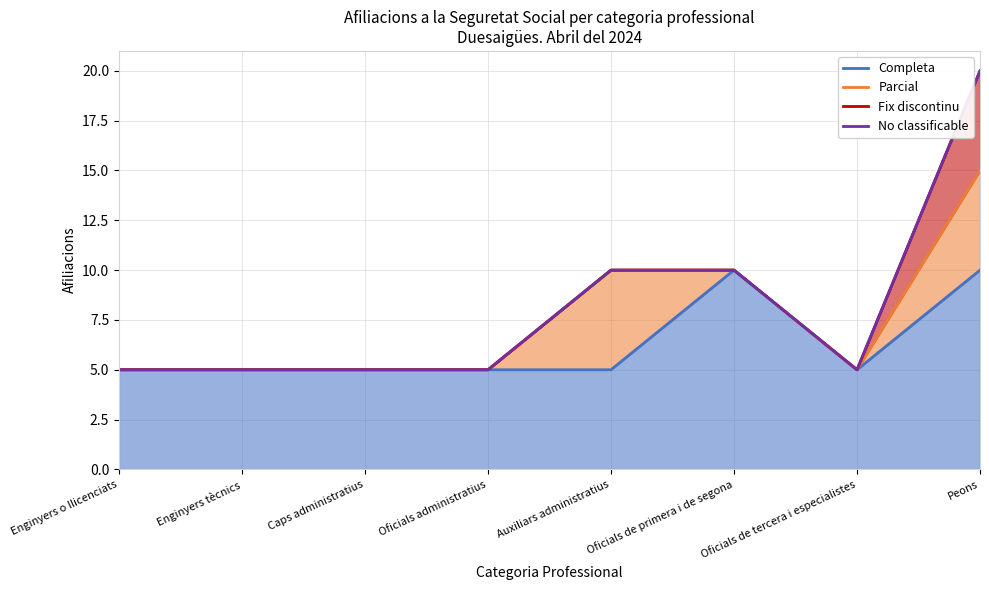

True or false: Completa has a value of 8 at Enginyers tècnics.

False